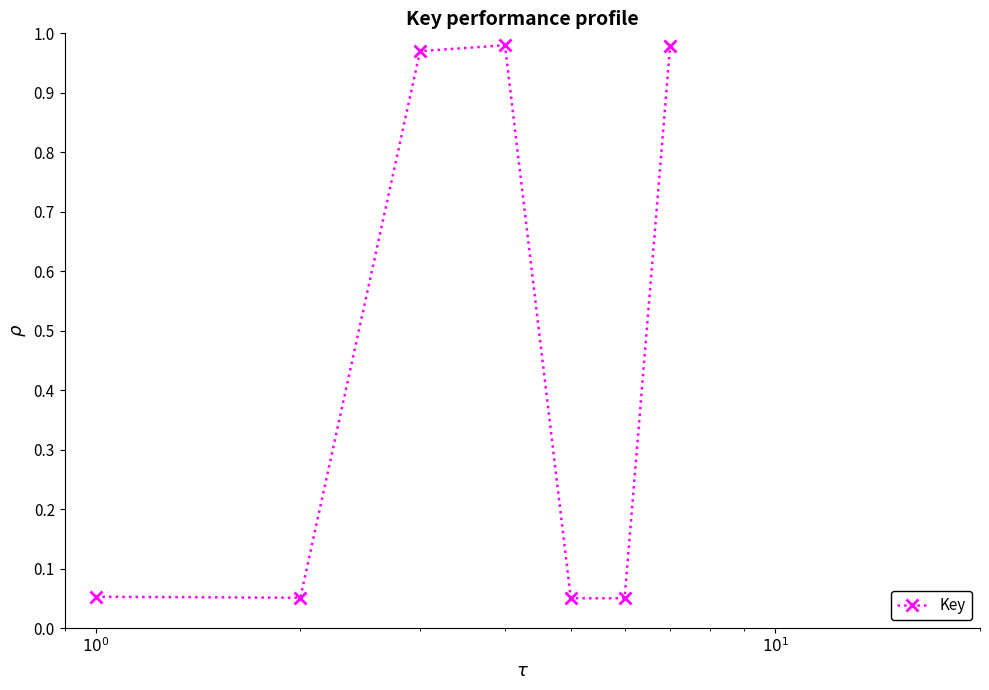

True or false: the data has more than 1 interior local peaks.

False